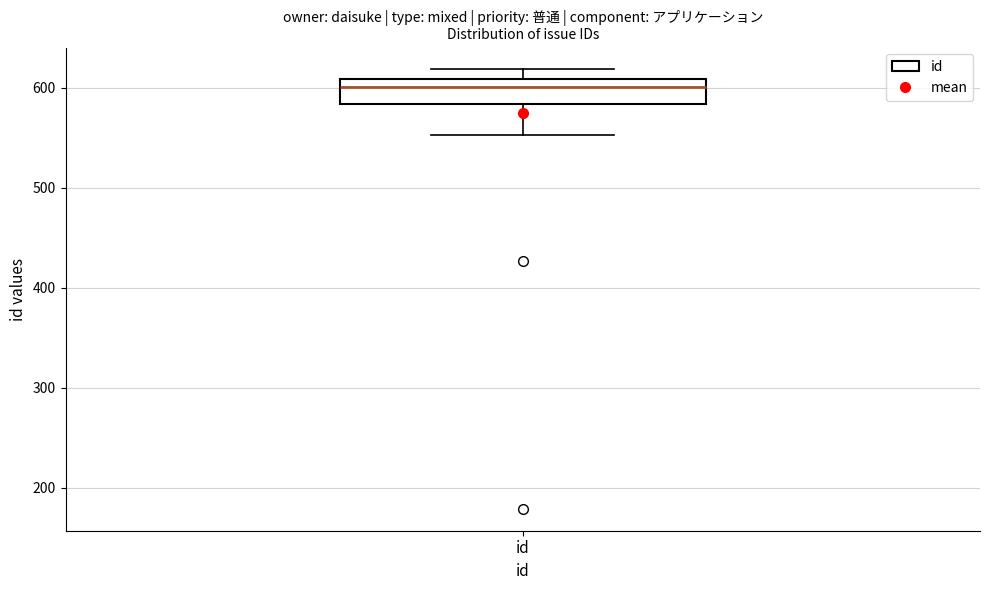

Where does the median line of the box for id sit on the y-axis? The values are not printed on the chart, so give them approximately, as read against the axis.

600